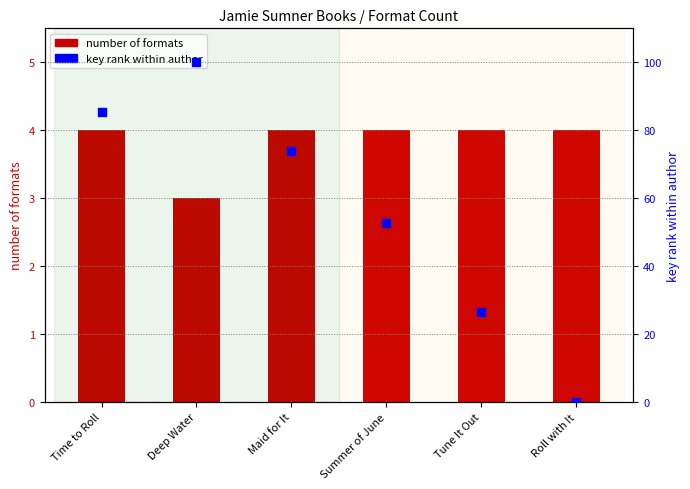

What are all the series names shown in the legend?

number of formats, key rank within author